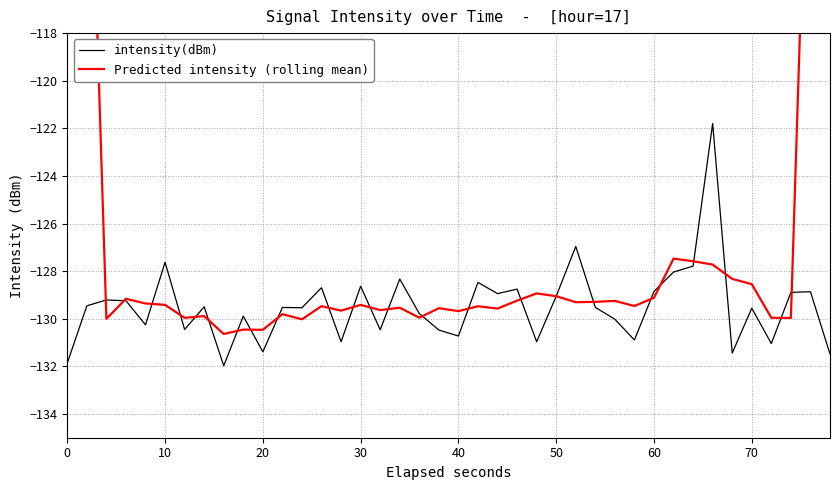

What is the maximum value for Predicted intensity (rolling mean)?

-77.8